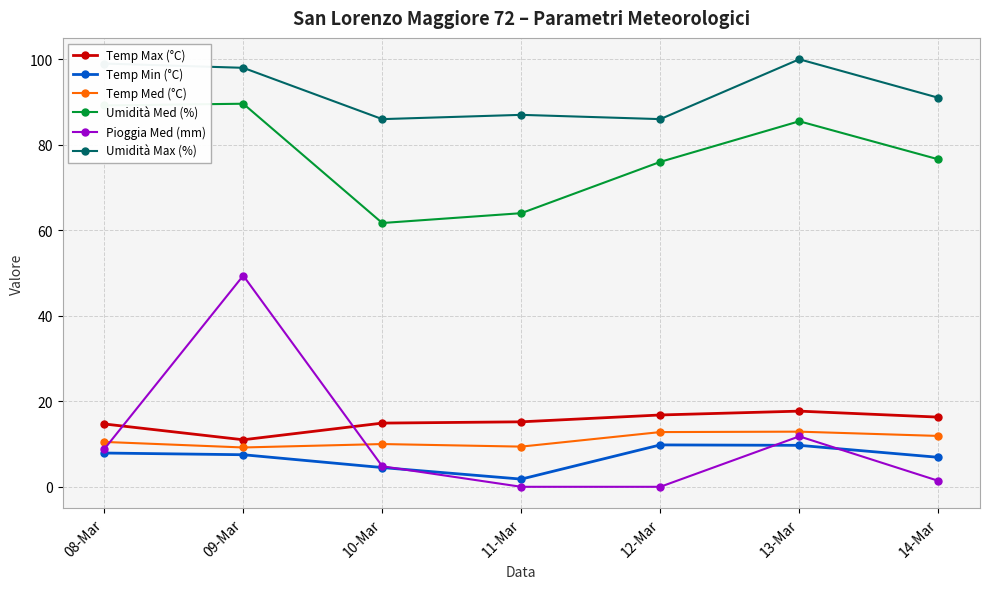

Between which two adjacent categories do Temp Med (°C) and Pioggia Med (mm) first intersect?

08-Mar and 09-Mar